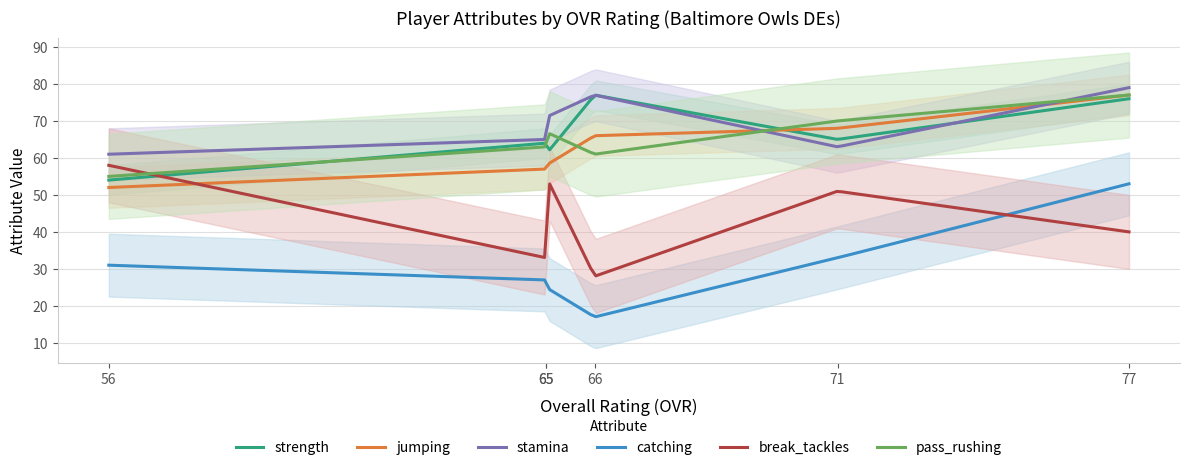

True or false: catching and stamina cross at least once.

False